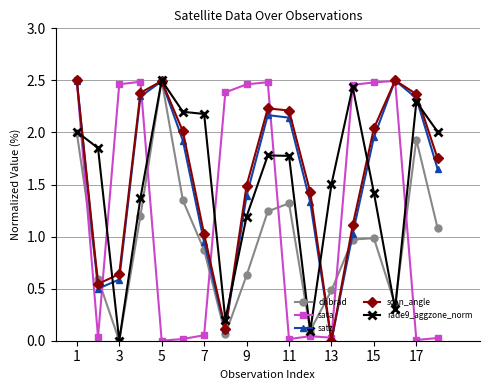

How many interior local valleys does the scan_angle series have?

3